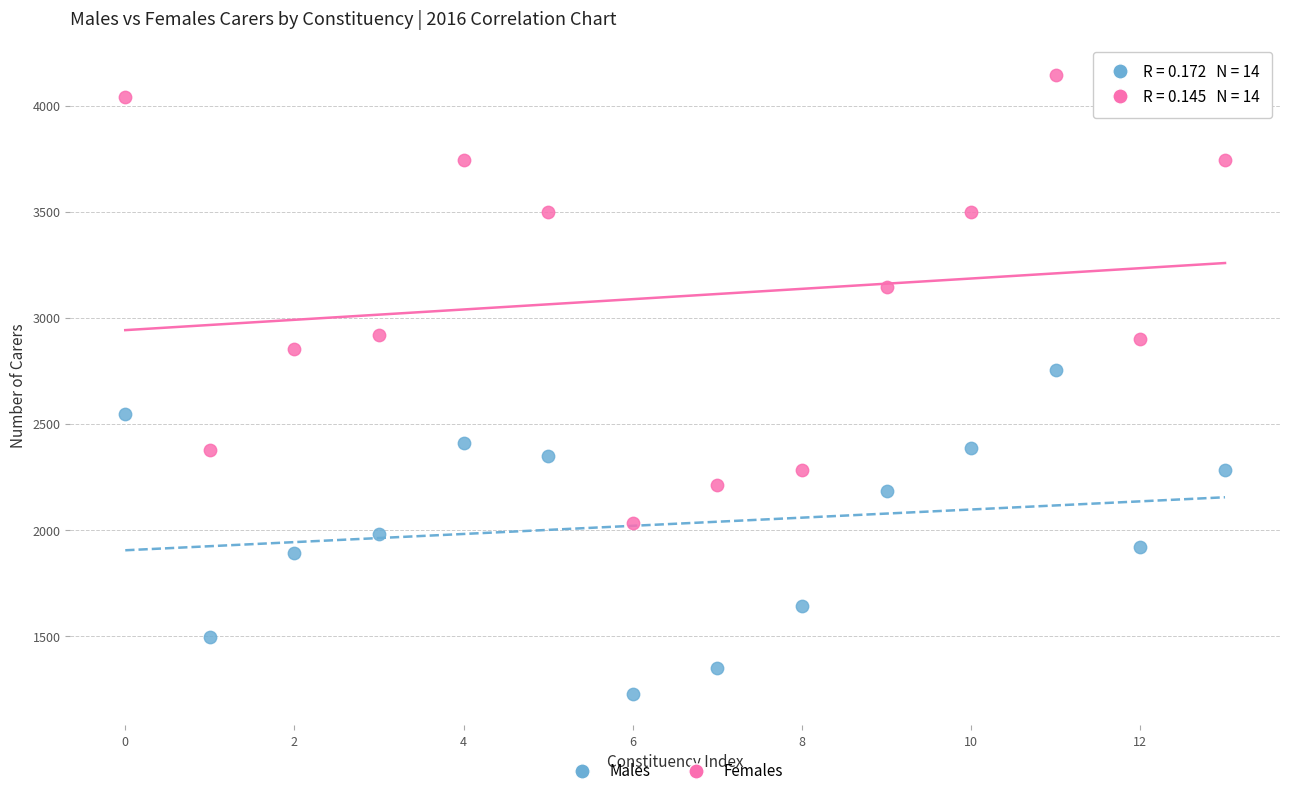

Which series has the largest Y range (max minus min)?

Females